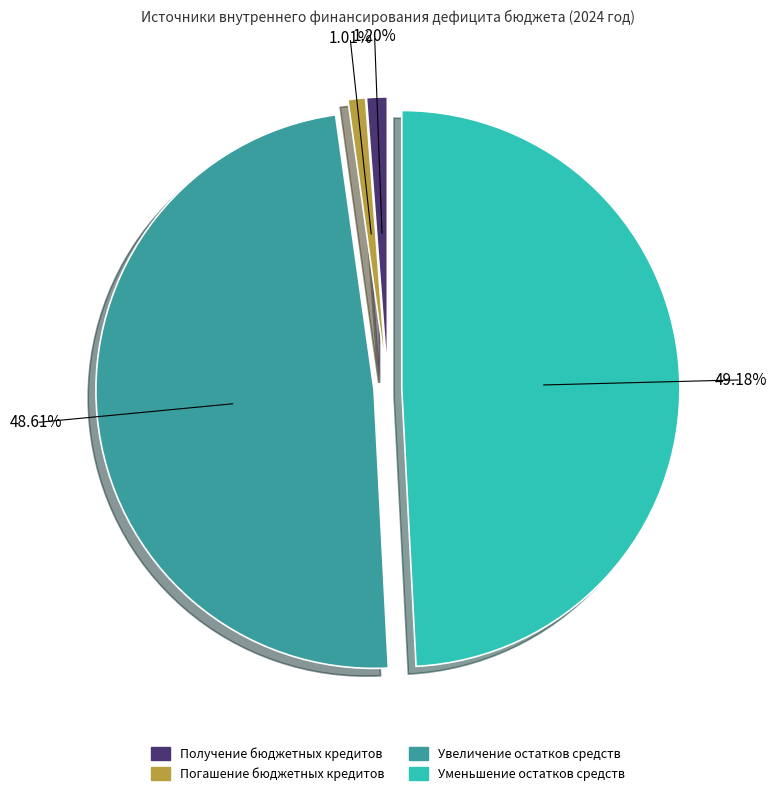

Count the number of slices in the pie.

4